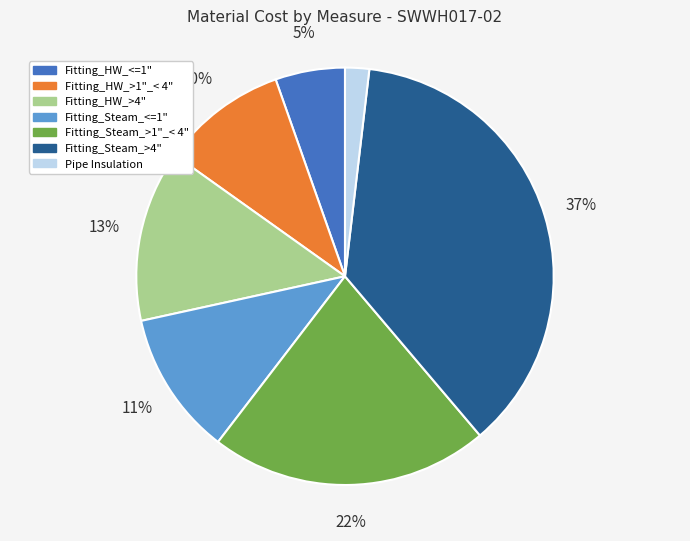

To the nearest percent, what is the difference between the largest and smallest slice percentages?

35%